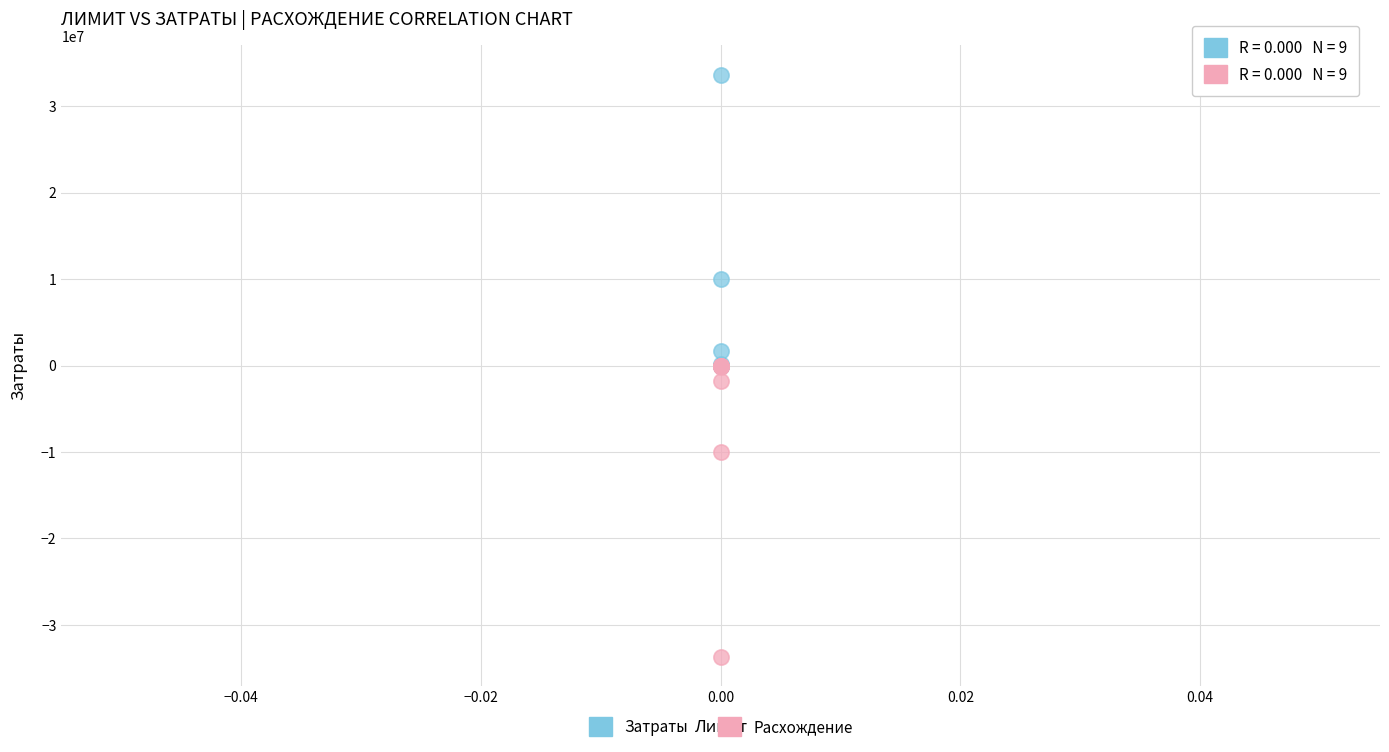

In the Затраты series, what Y value is closest to 16825395?

10011210